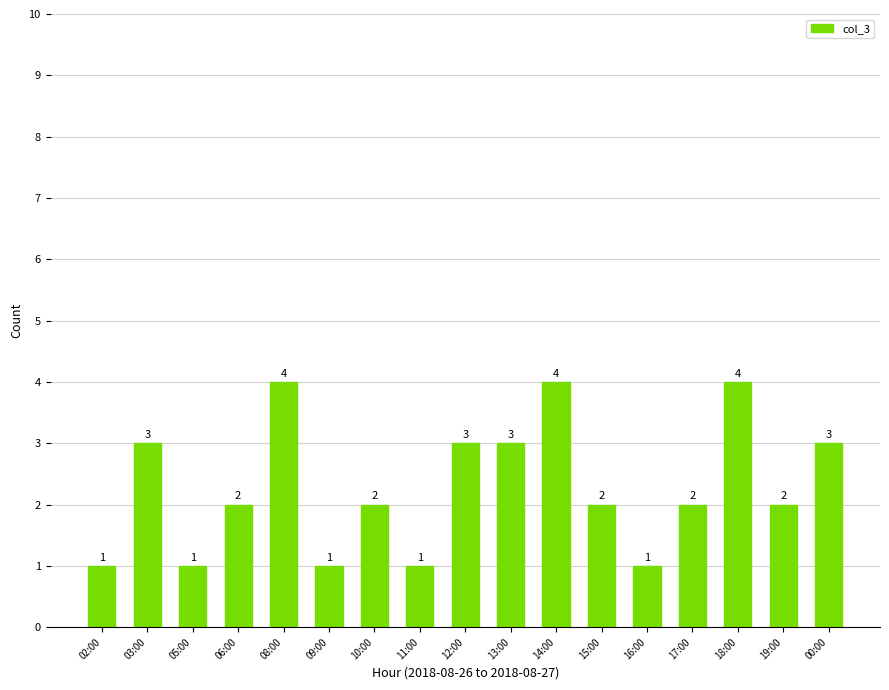

What position from the left is 13:00?

10